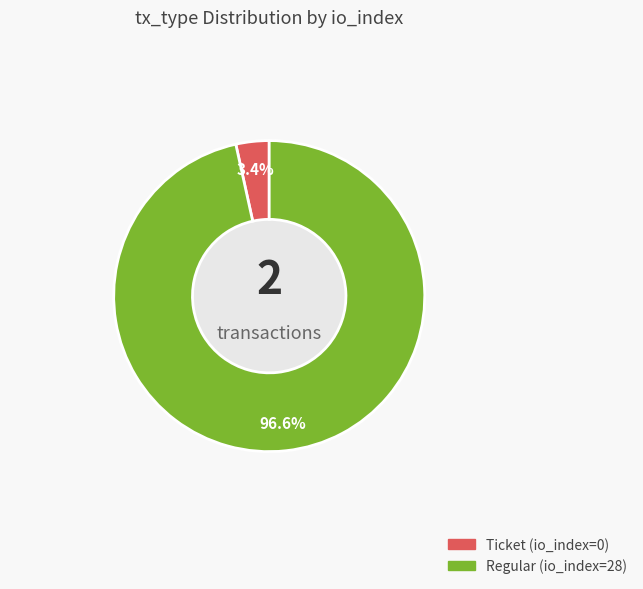

Count the number of slices in the pie.

2